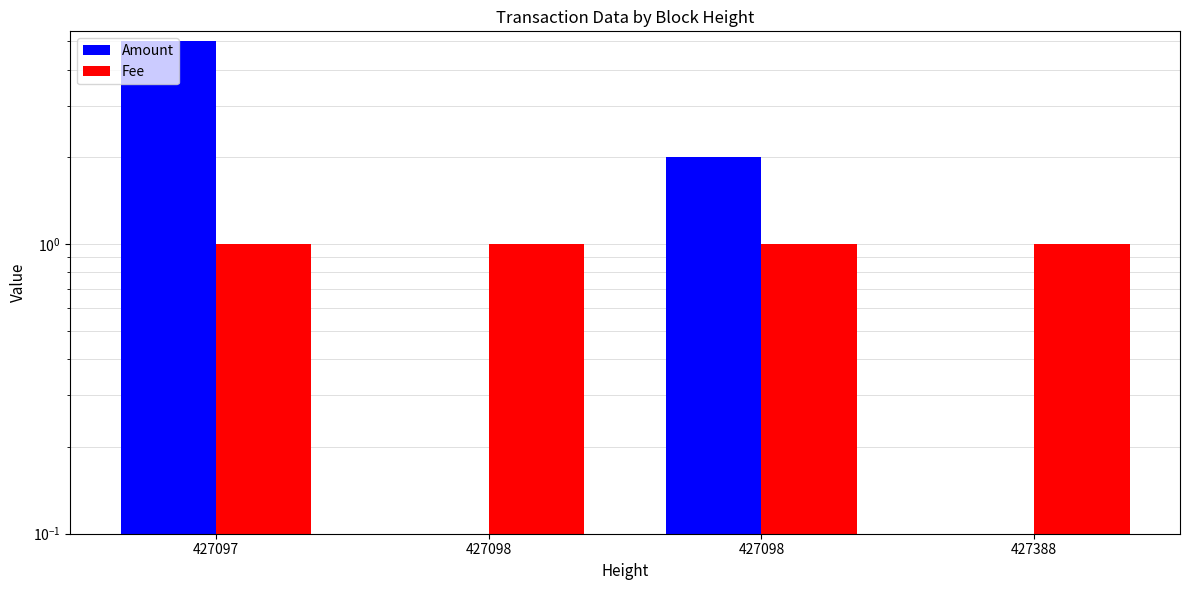

How many bars are there in total?

8